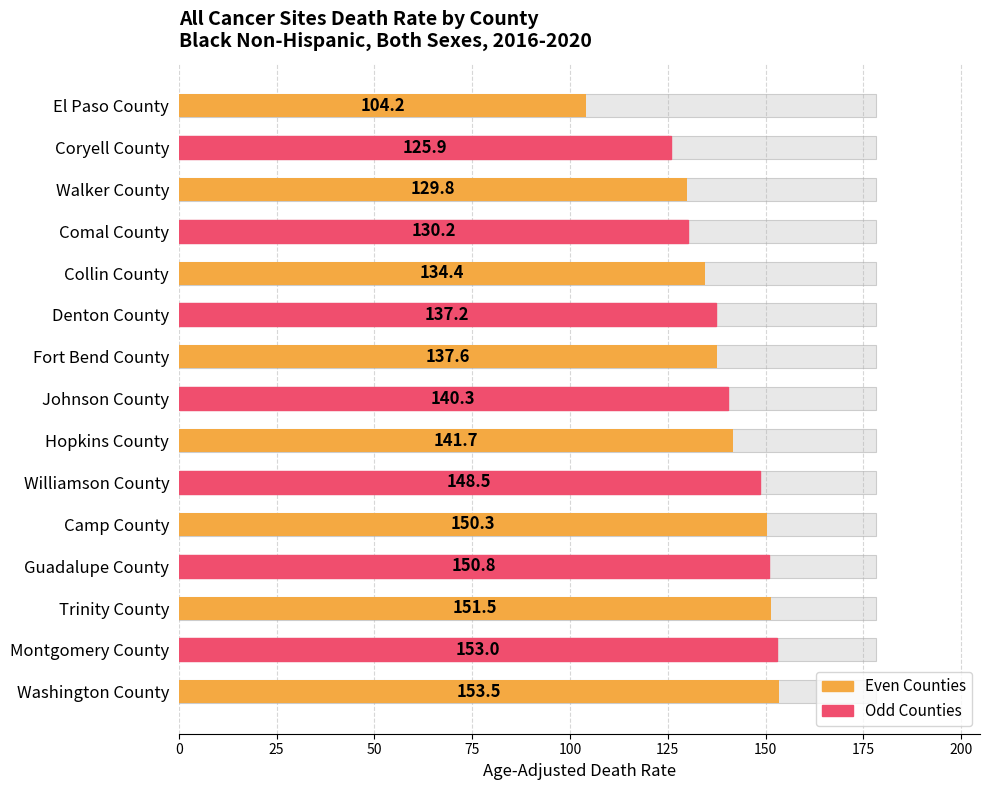

Are the bars grouped side by side (vs. stacked)?

No